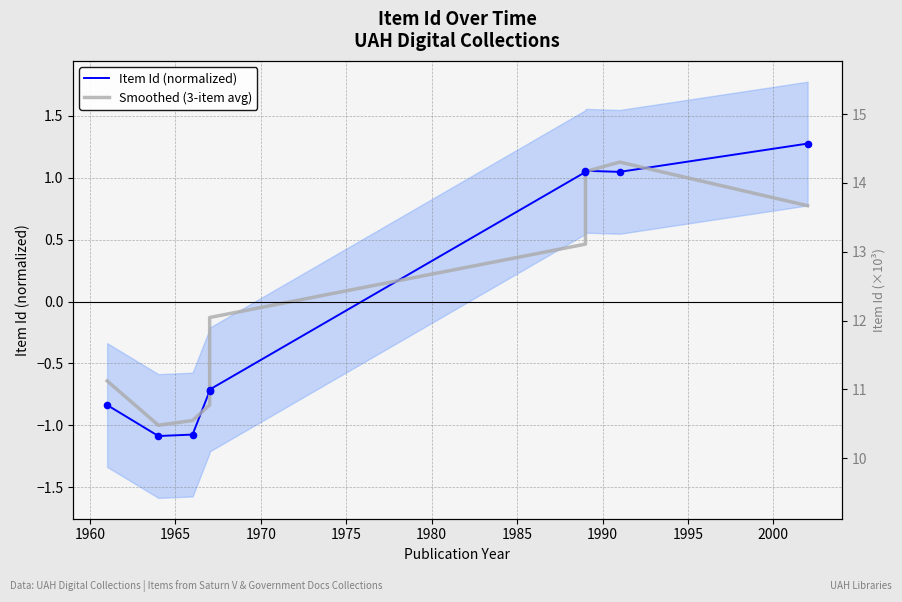

Which series has the largest Y range (max minus min)?

Item Id (normalized)